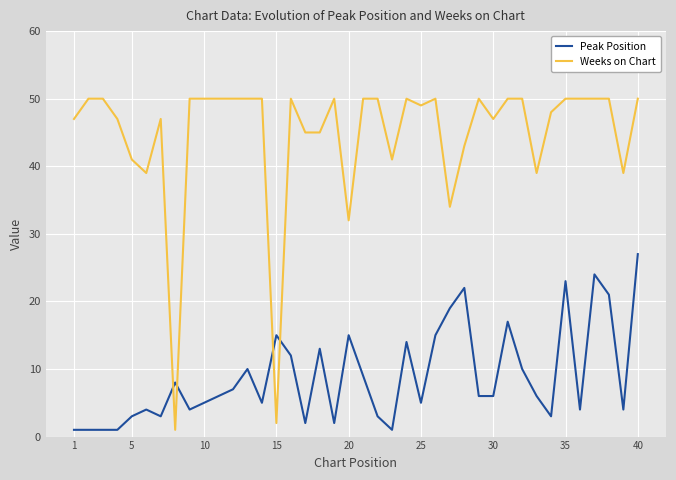

Which series has the largest total across all categories?

Weeks on Chart